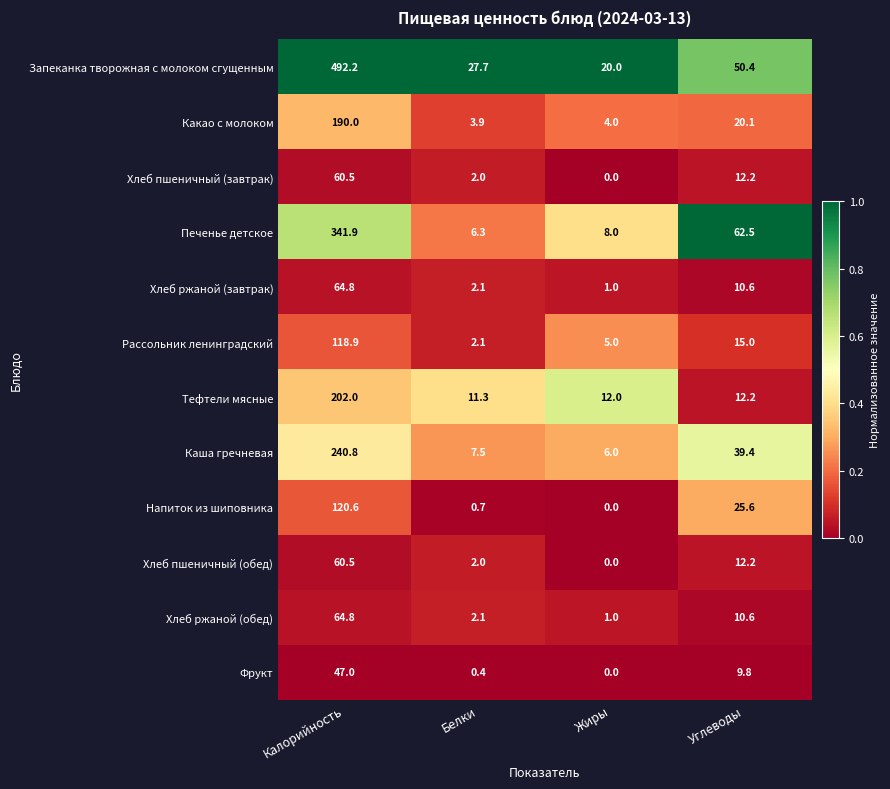

Which series has the largest range (max minus min)?

Запеканка творожная с молоком сгущенным